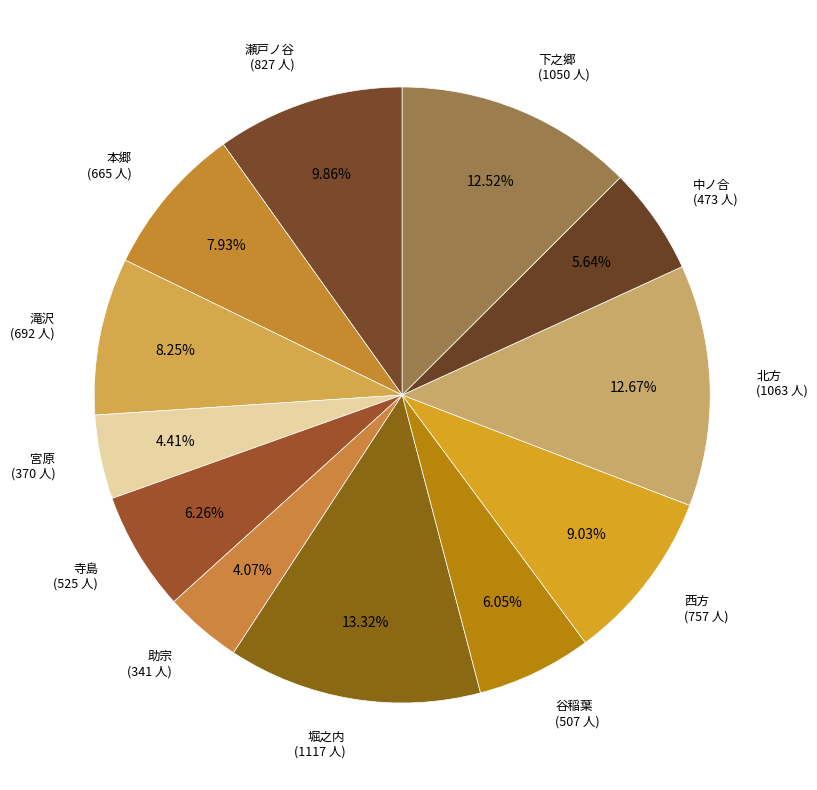

Is there a majority slice in this chart?

No